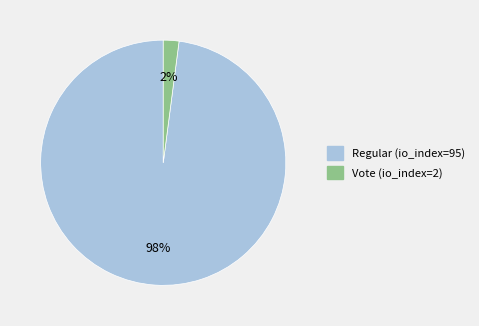

Rank the categories by value from lowest to highest.

Vote (io_index=2), Regular (io_index=95)